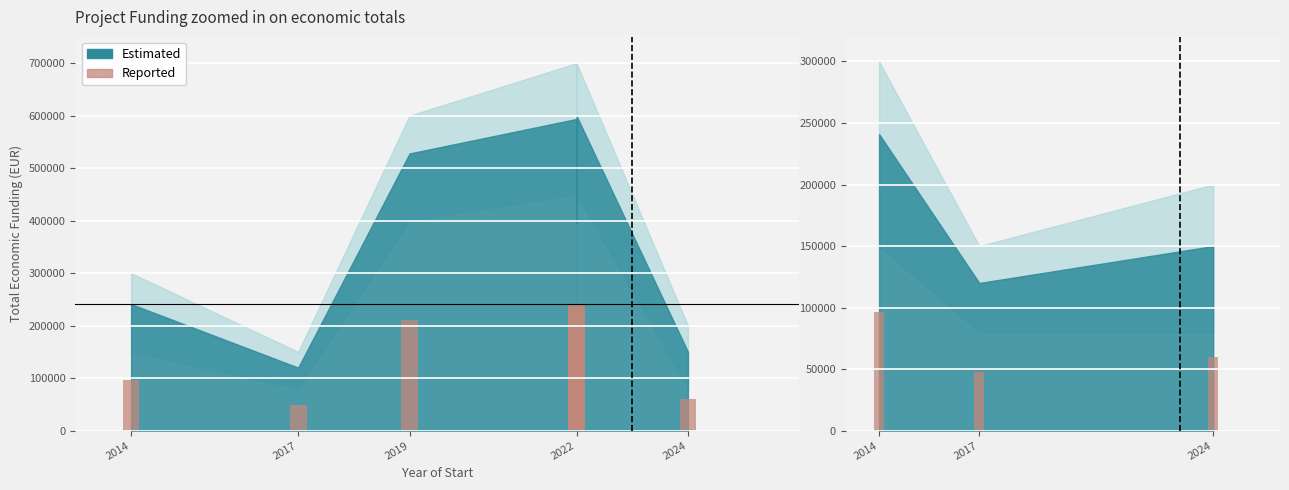

Where does the data first go above 158136?

2019